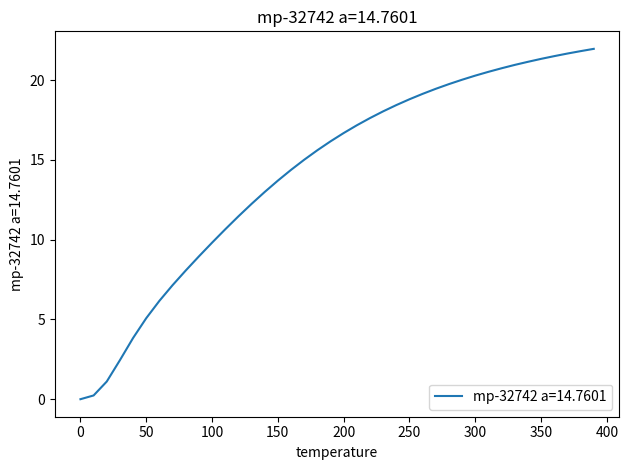

What is the maximum value shown in the chart?

22.0